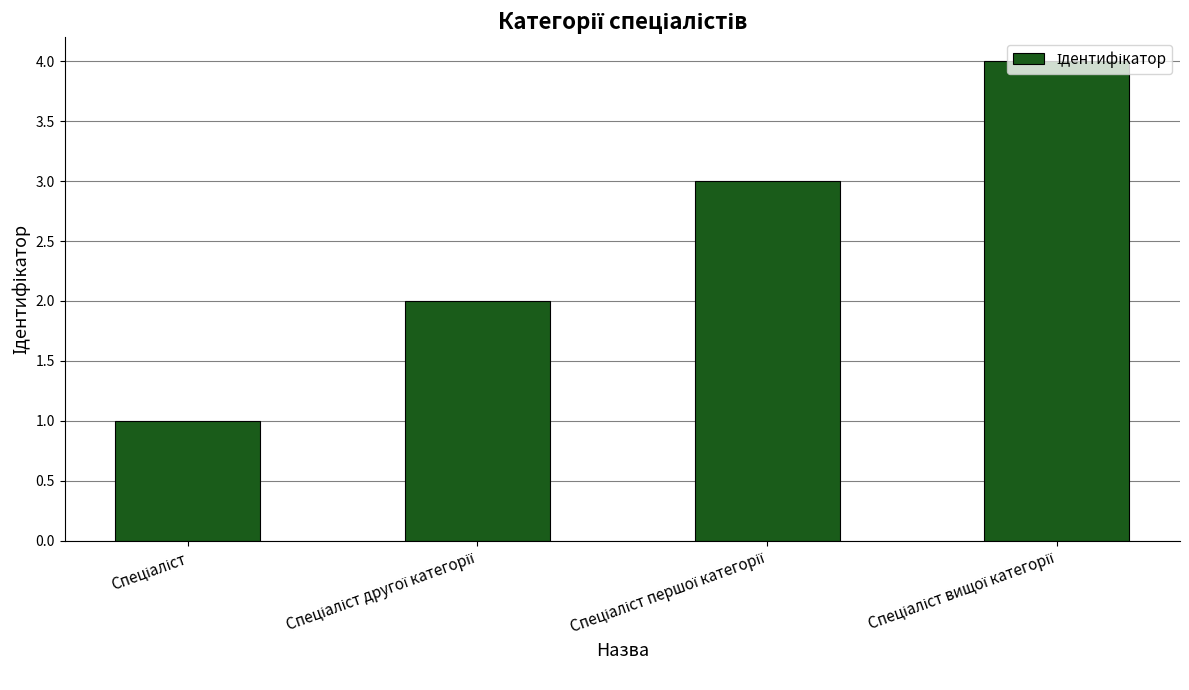

What is the maximum value shown in the chart?

4